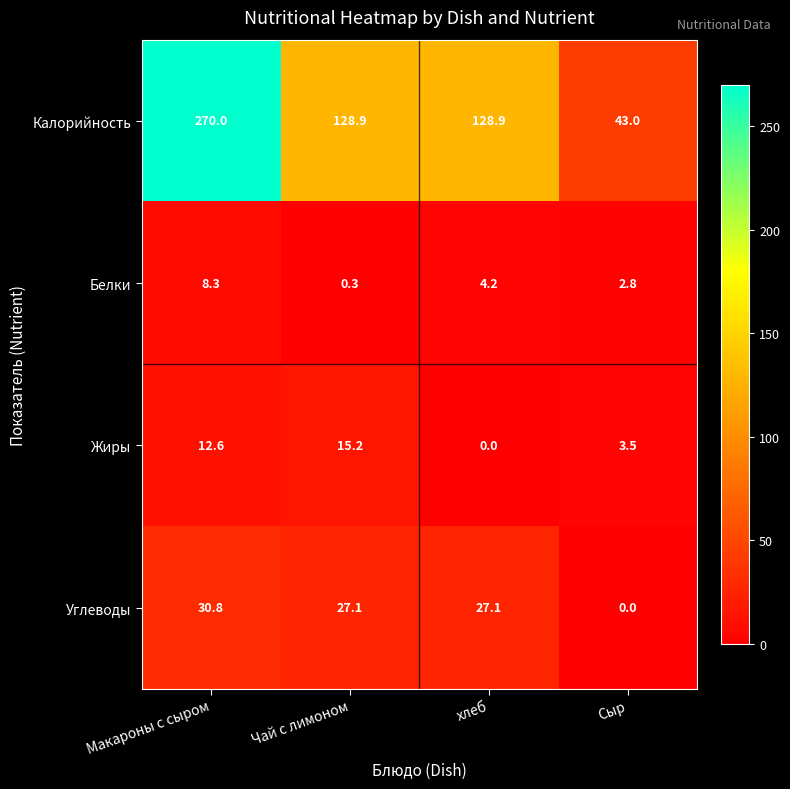

Which category has the lowest value in the Белки series?

Чай с лимоном